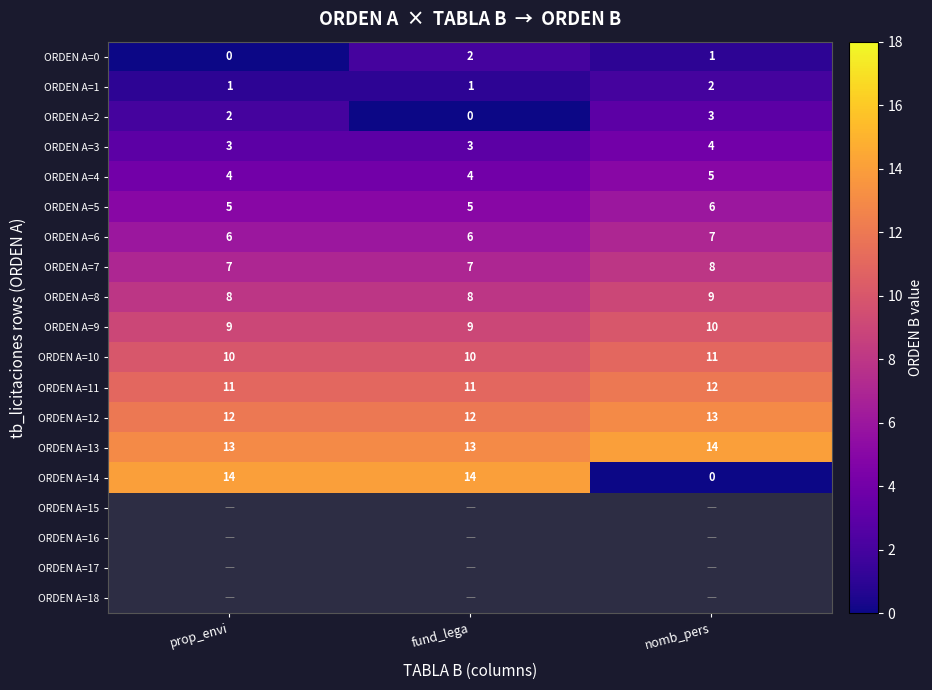

What is the sum of the ORDEN A=2 values at prop_envi and nomb_pers?

5